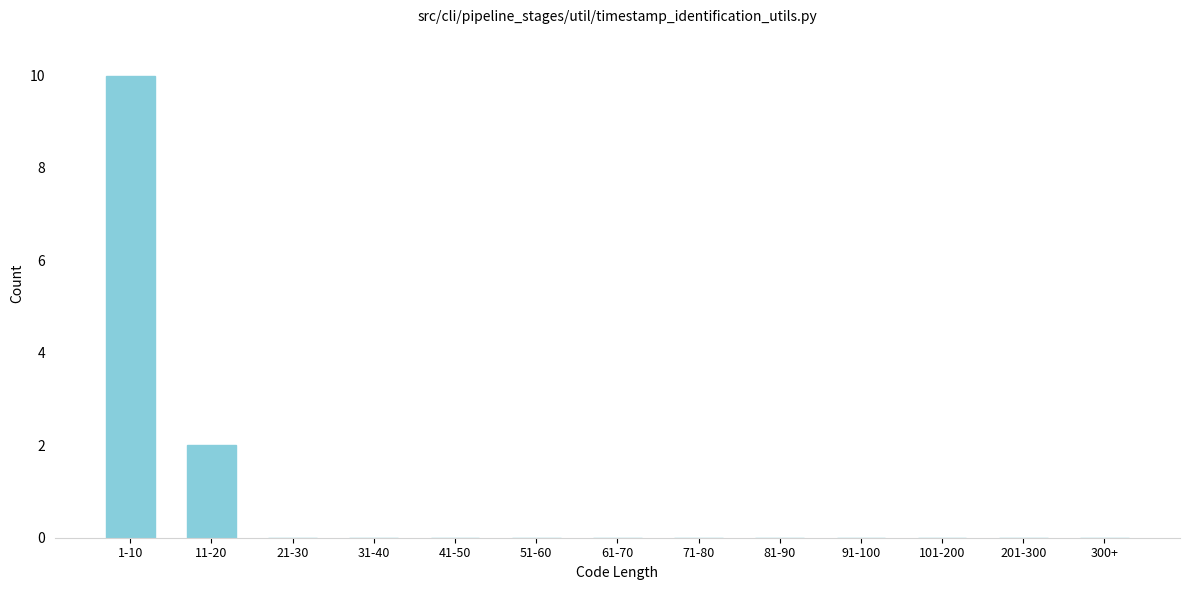

Reading left to right, list all the values displayed in this chart.

1-10=10	11-20=2	21-30=0	31-40=0	41-50=0	51-60=0	61-70=0	71-80=0	81-90=0	91-100=0	101-200=0	201-300=0	300+=0